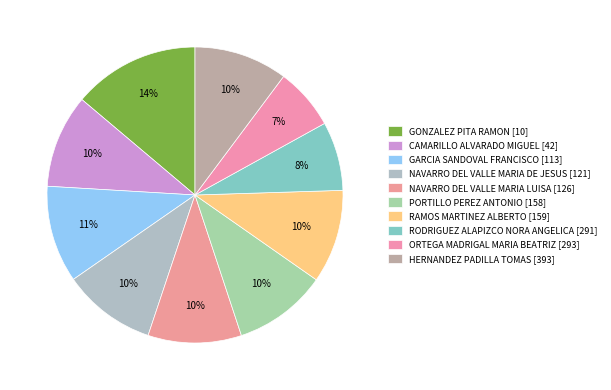

Count the number of slices in the pie.

10